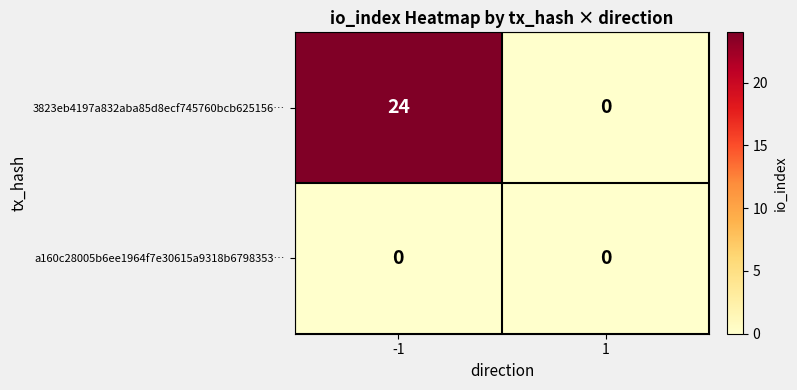

Reading right to left, what are all the values shown in this chart?

3823eb4197a832aba85d8ecf745760bcb625156…: 0	24
a160c28005b6ee1964f7e30615a9318b6798353…: 0	0